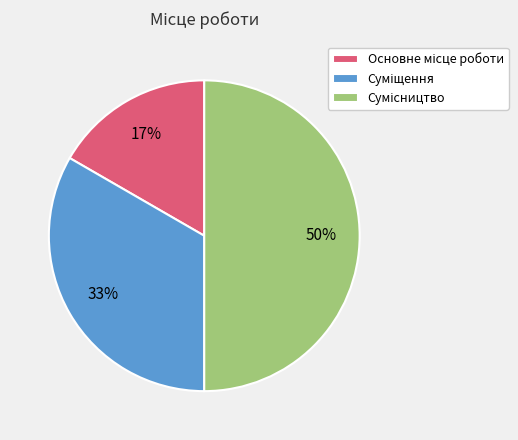

To the nearest percent, what is the difference between the largest and smallest slice percentages?

33%